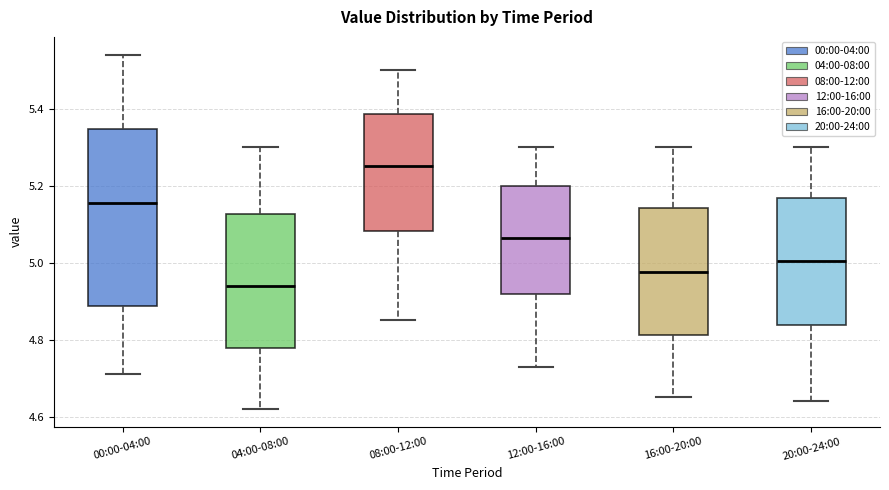

Which box is the tallest, from its lower edge to its upper edge?

00:00-04:00